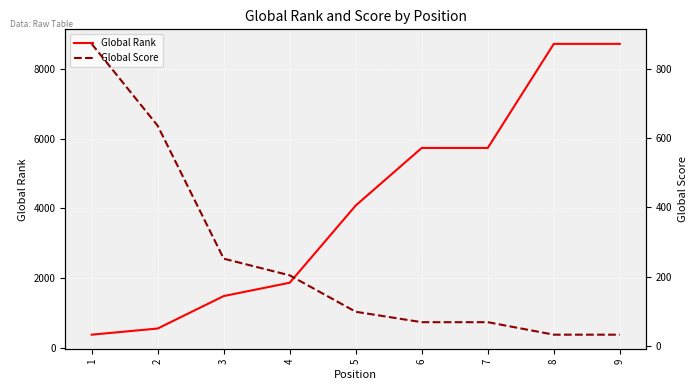

After their last crossing, which series has the higher values: Global Rank or Global Score?

Global Rank